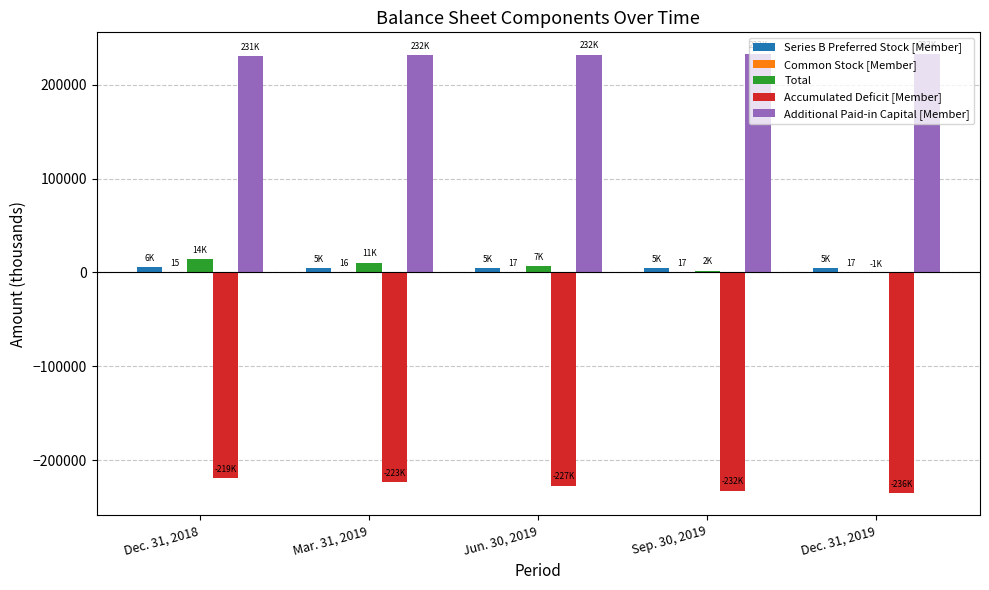

Are the bars horizontal?

No